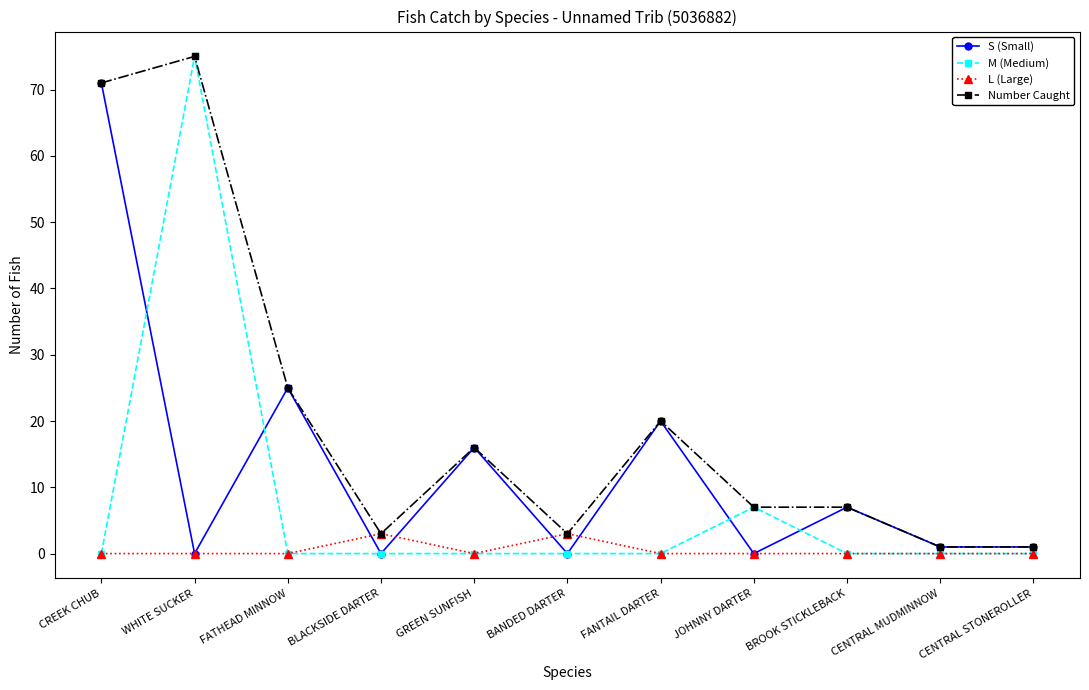

Which category has the highest value in the S (Small) series?

CREEK CHUB